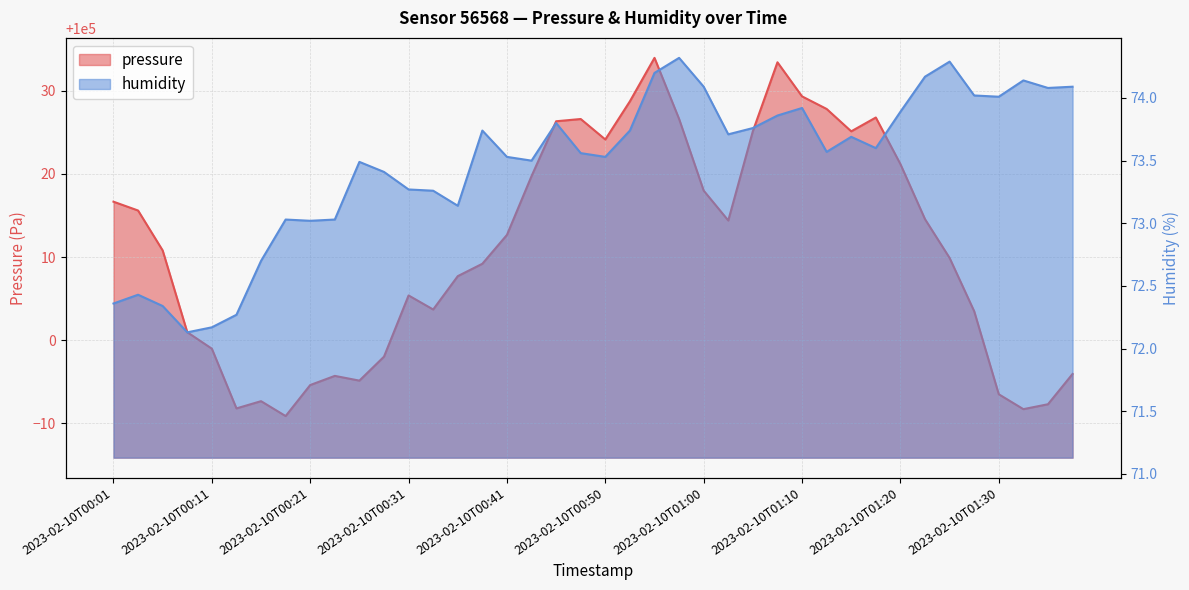

What is the value of the pressure point at the 35th from the left?

100009.9